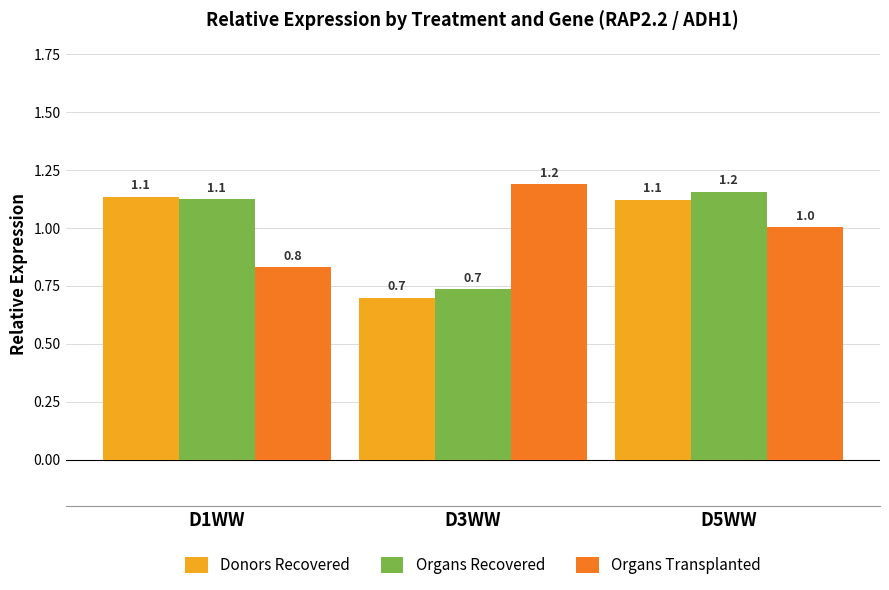

Where does the Donors Recovered series first go above 1?

D1WW